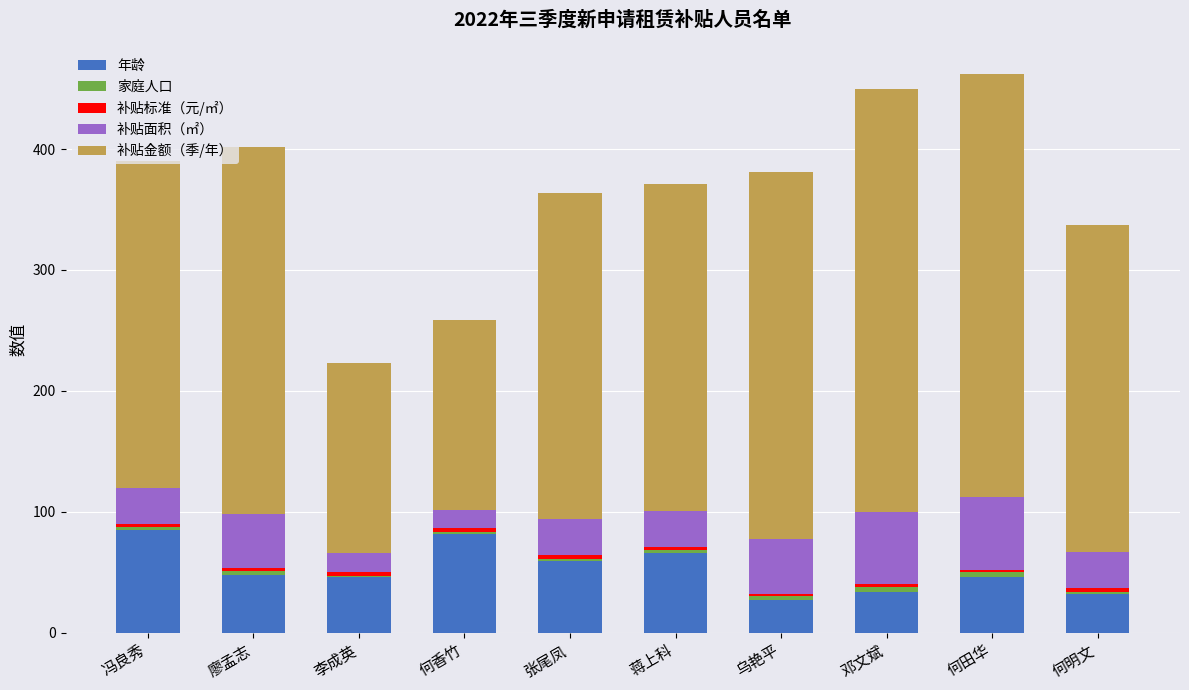

What is the highest value of the 年龄 series?

85.0